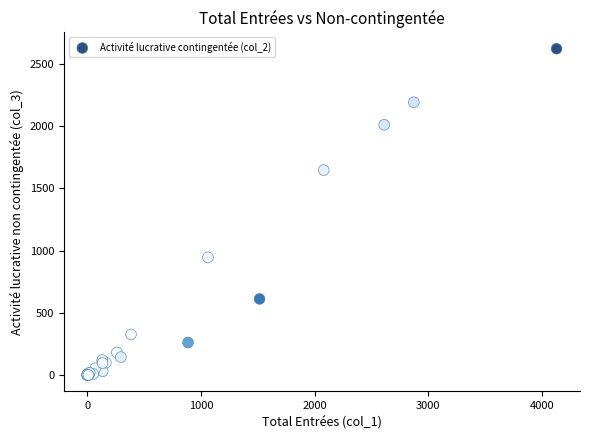

What Y value in the scatter plot is closest to 1310?

1646